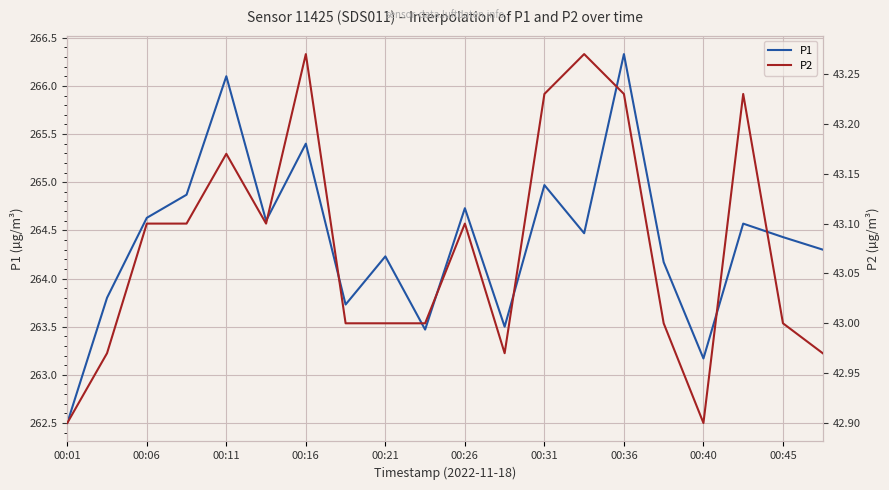

Does the chart have visible grid lines?

Yes